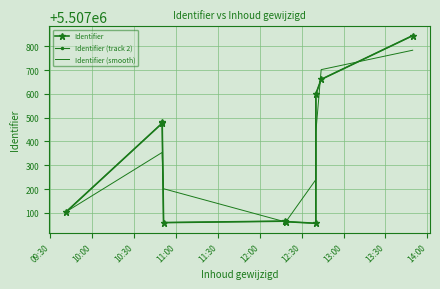

Rank the series at 14:00 from lowest to highest value.

Identifier (smooth), Identifier, Identifier (track 2)